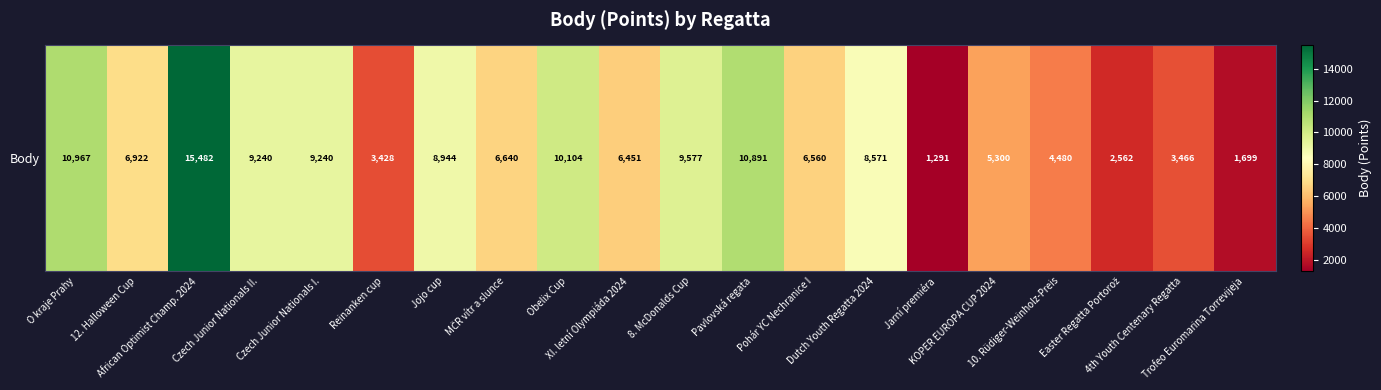

Rank the categories by value from lowest to highest.

Jarní premiéra, Trofeo Euromarina Torrevijeja, Easter Regatta Portorož, Reinanken cup, 4th Youth Centenary Regatta, 10. Rüdiger-Weinholz-Preis, KOPER EUROPA CUP 2024, XI. letní Olympiáda 2024, Pohár YC Nechranice I, MČR vítr a slunce, 12. Halloween Cup, Dutch Youth Regatta 2024, Jojo cup, Czech Junior Nationals II., Czech Junior Nationals I., 8. McDonalds Cup, Obelix Cup, Pavlovská regata, O kraje Prahy, African Optimist Champ. 2024